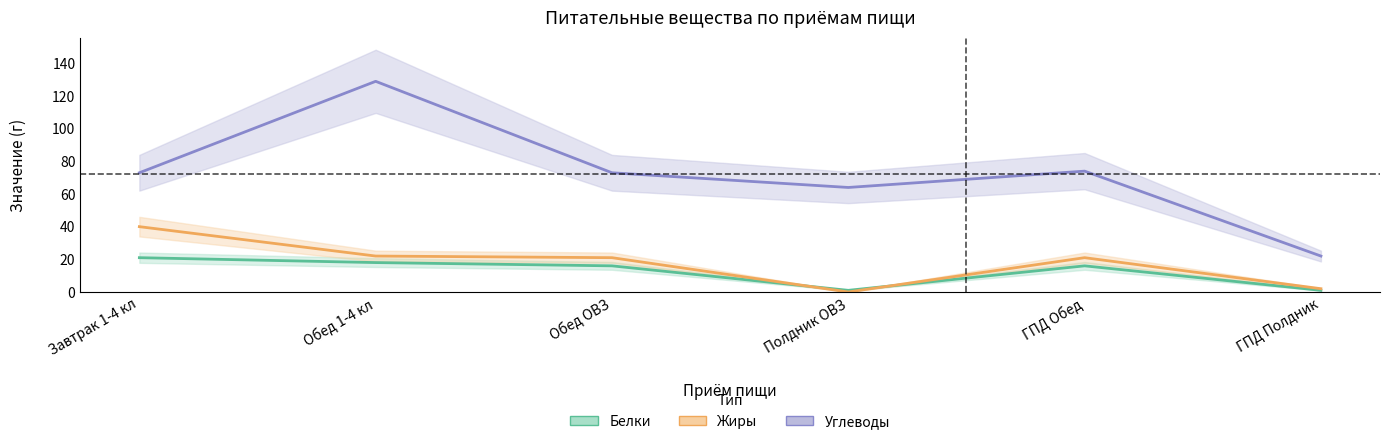

True or false: Углеводы has a value of 22 at ГПД Полдник.

True